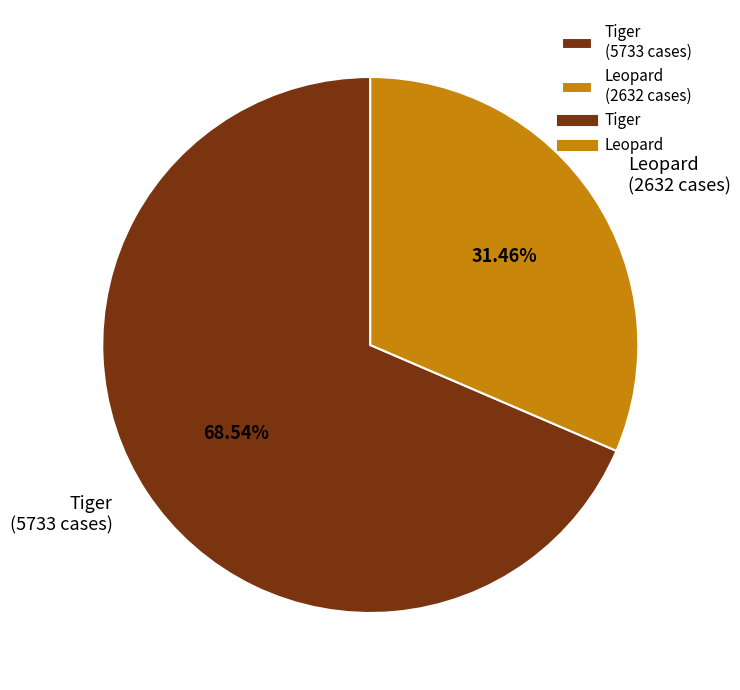

Do Tiger (5733 cases) and Leopard (2632 cases) together represent more than half of the pie?

Yes